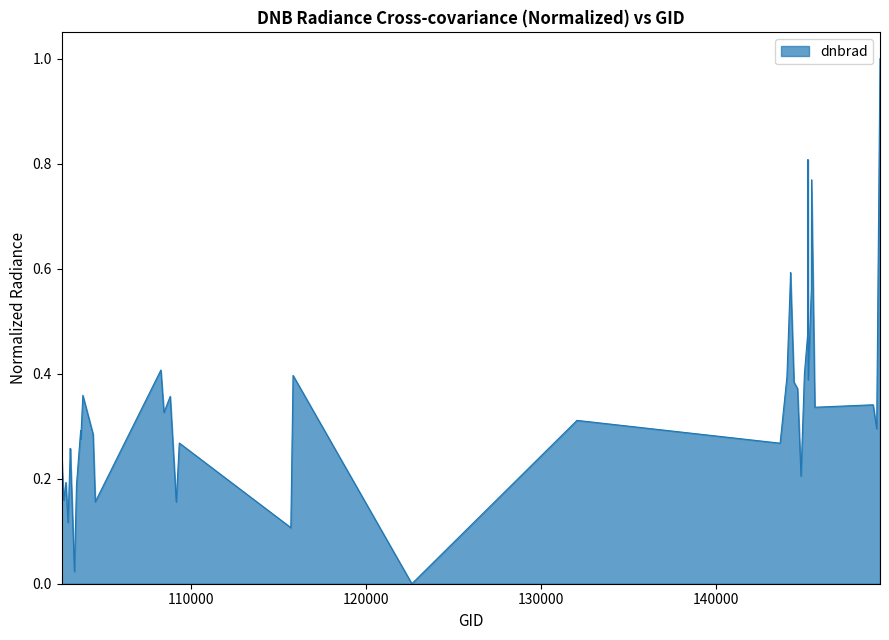

Where is the first local maximum?

102845